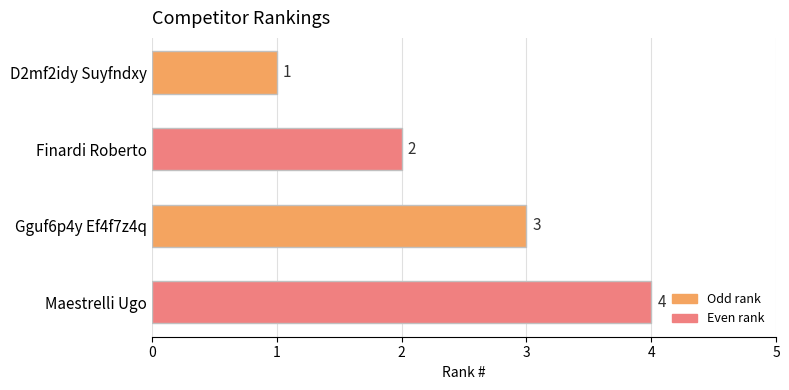

What is the change in value from Finardi Roberto to Gguf6p4y Ef4f7z4q?

+1